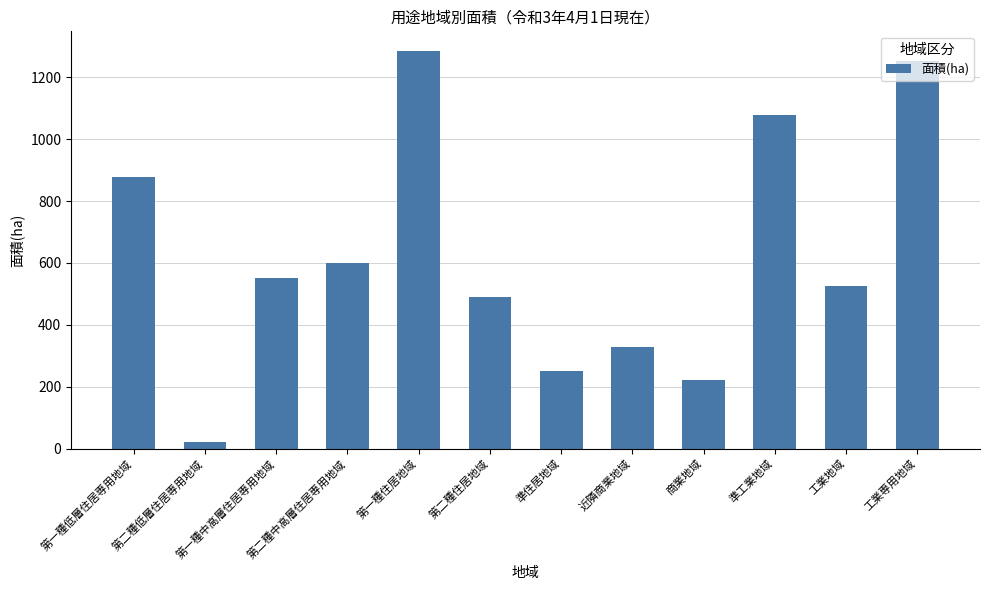

True or false: the data shows 263.8 at 第一種中高層住居専用地域.

False